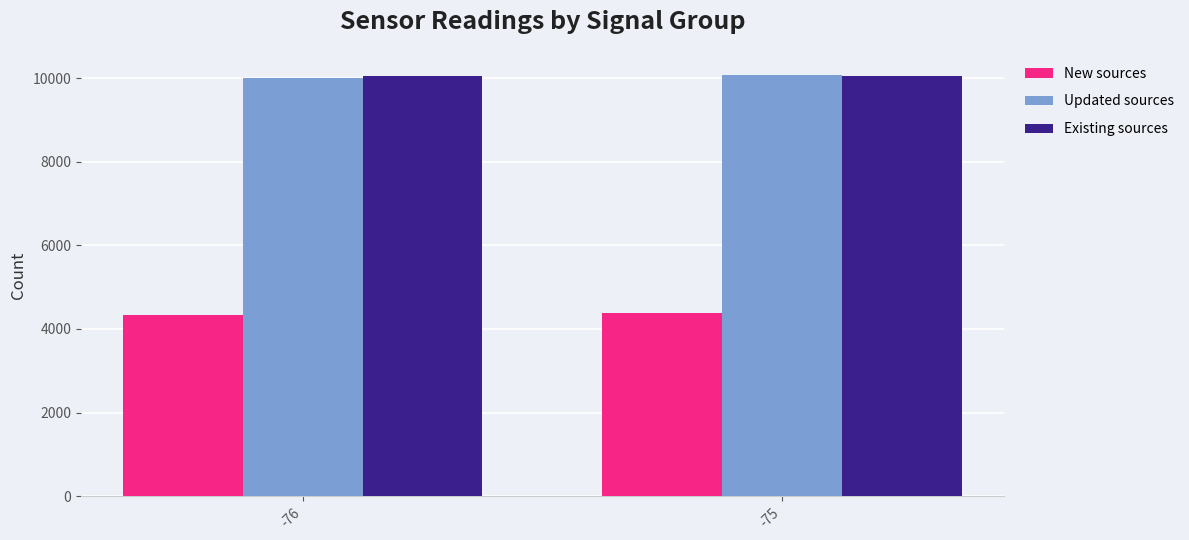

At which label does Existing sources first exceed 10043?

-75